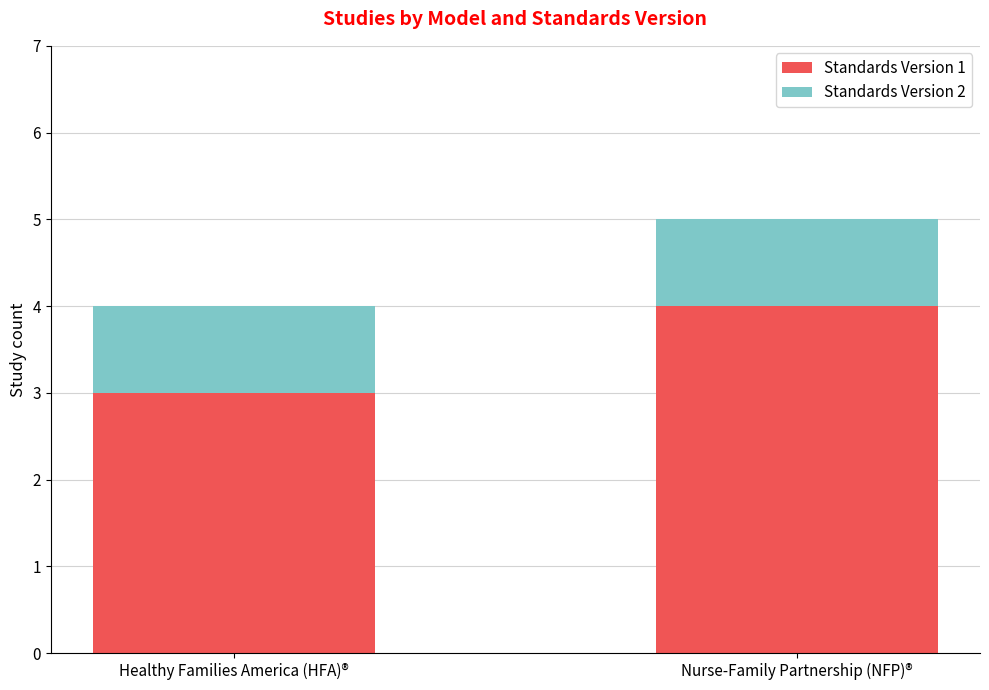

How many series are shown in this chart?

2